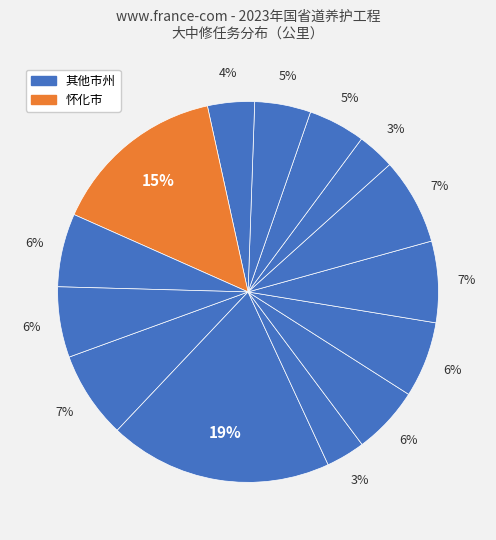

How many slices are in this pie chart?

14